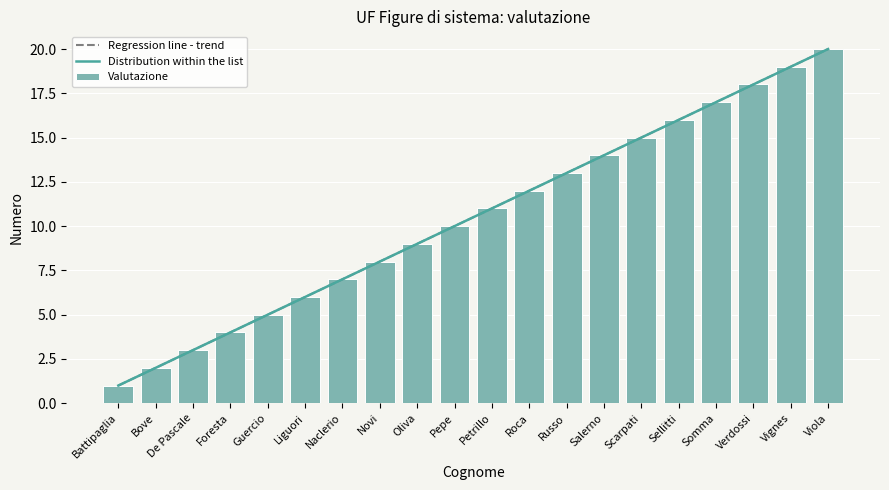

Reading left to right, list all the values displayed in this chart.

Battipaglia=1	Bove=2	De Pascale=3	Foresta=4	Guercio=5	Liguori=6	Naclerio=7	Novi=8	Oliva=9	Pepe=10	Petrillo=11	Roca=12	Russo=13	Salerno=14	Scarpati=15	Sellitti=16	Somma=17	Verdossi=18	Vignes=19	Viola=20